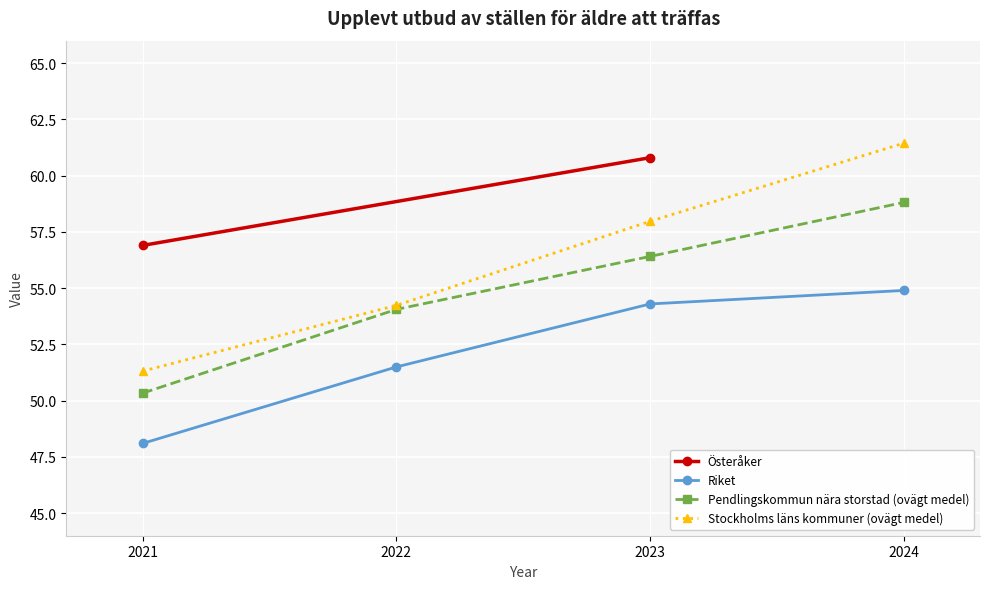

Where does the Riket series first go above 54?

2023